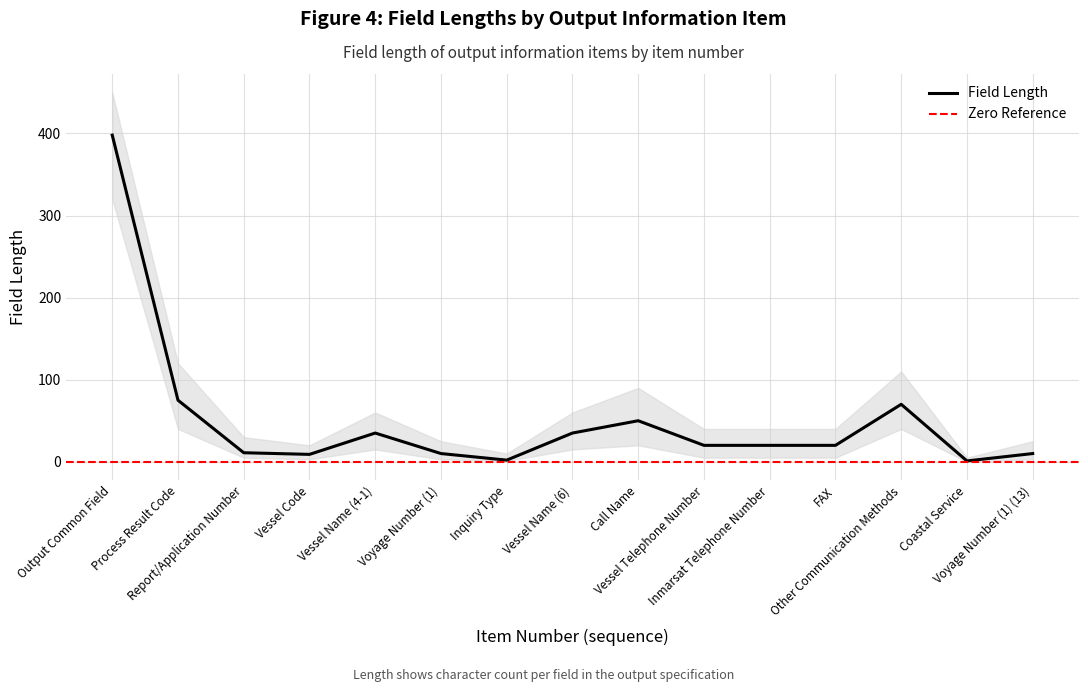

What is the average value of the Field Length Upper series?

75